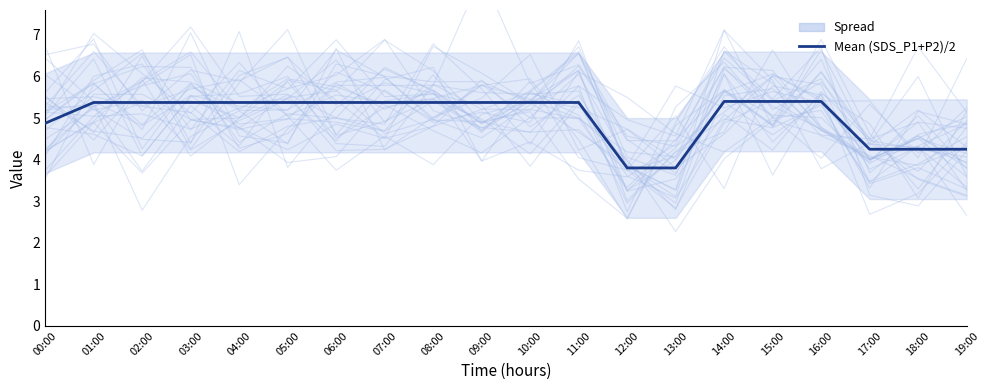

How many data points does each series have?

20